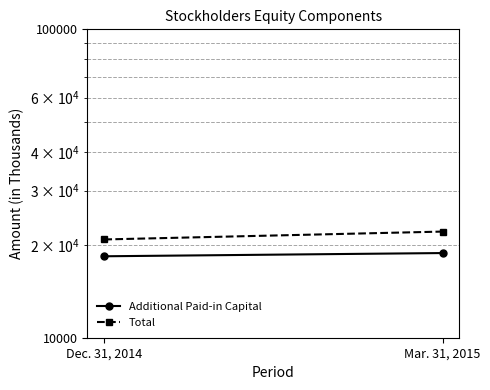

Rank the series at Dec. 31, 2014 from lowest to highest value.

Additional Paid-in Capital, Total